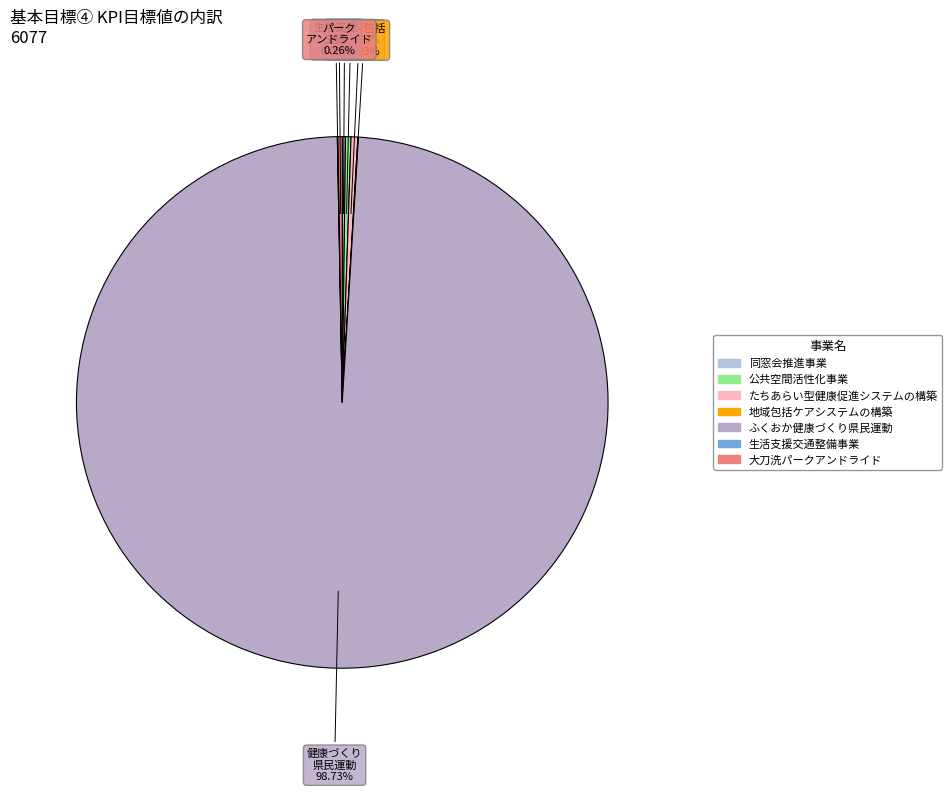

What portion of the pie excludes 公共空間活性化事業?

99.7%